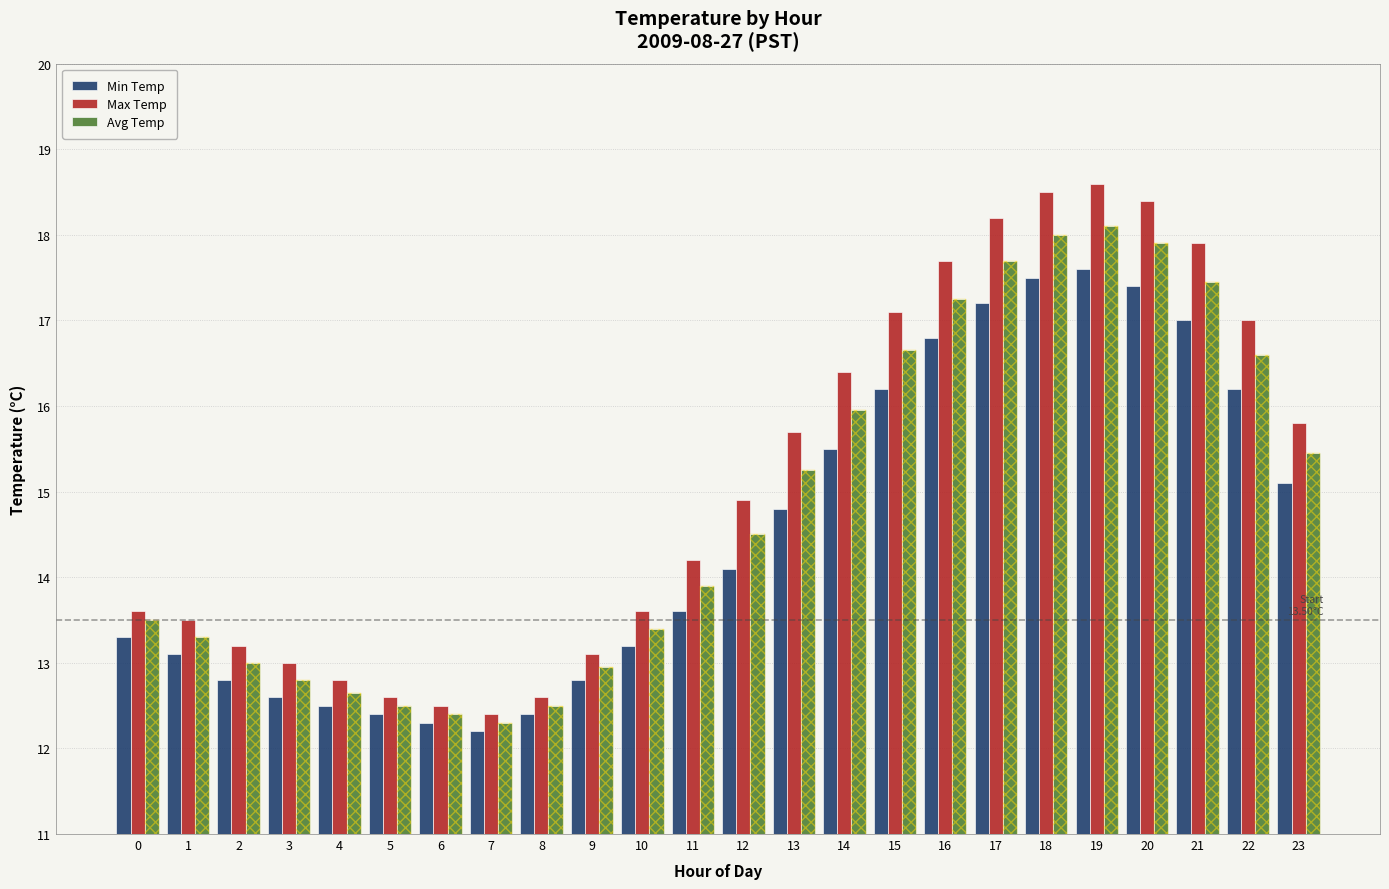

What is the spread (max minus min) of values at 1?

0.4